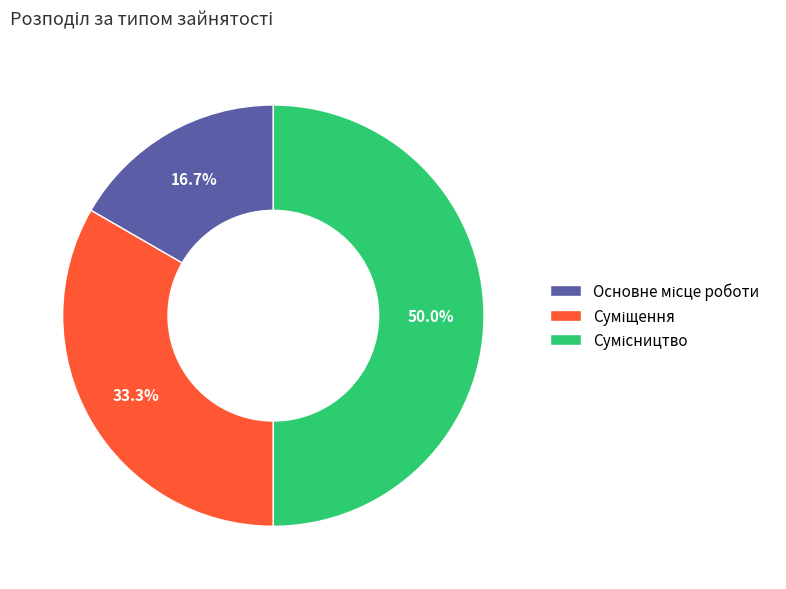

How many slices are in this pie chart?

3